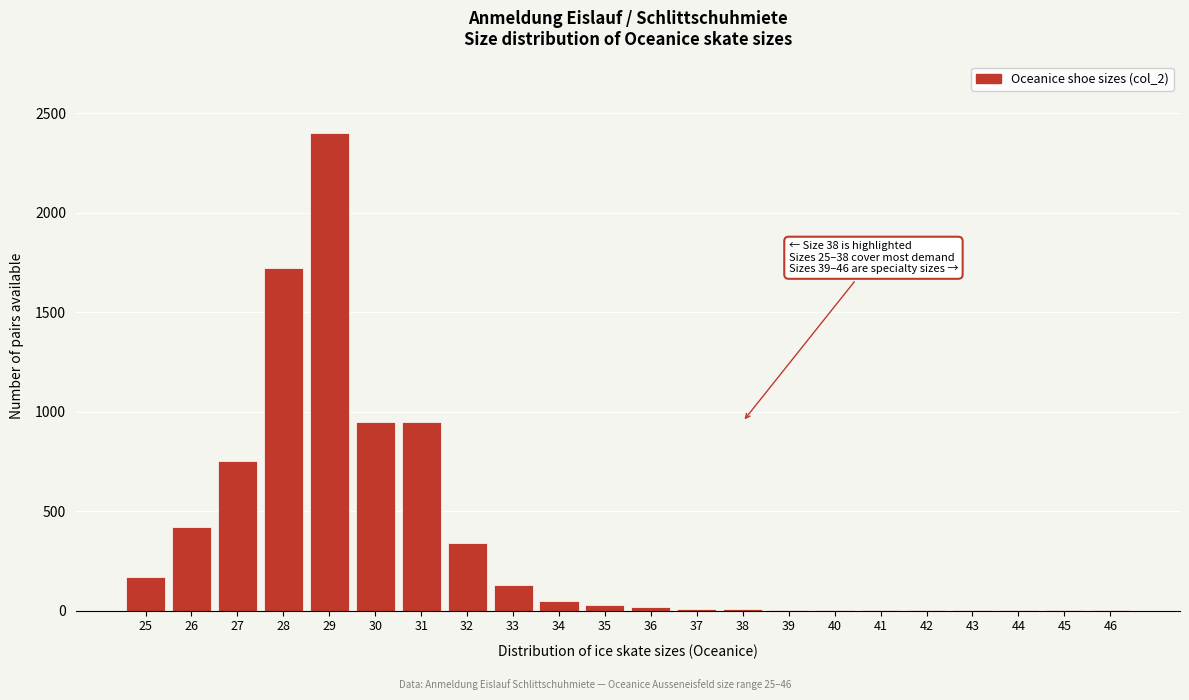

What is the sum of all values?

7963